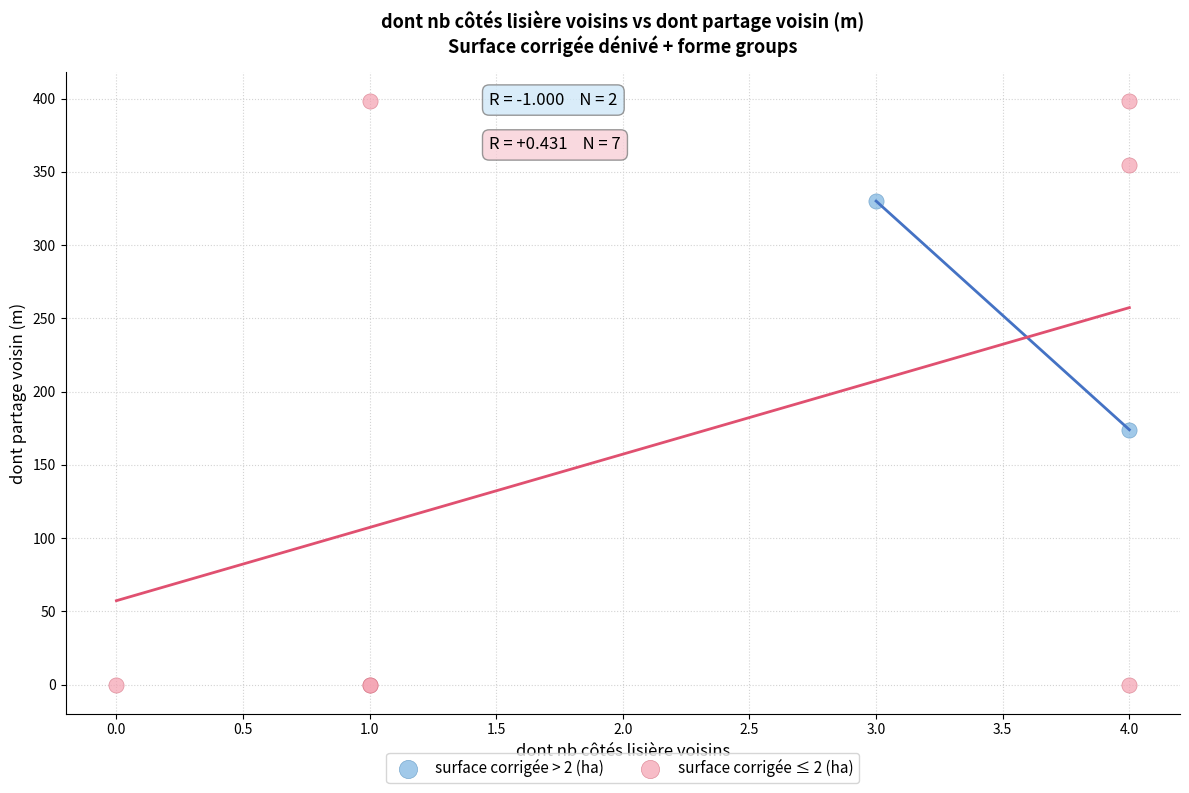

Which series has the largest Y range (max minus min)?

surface corrigée ≤ 2 (ha)